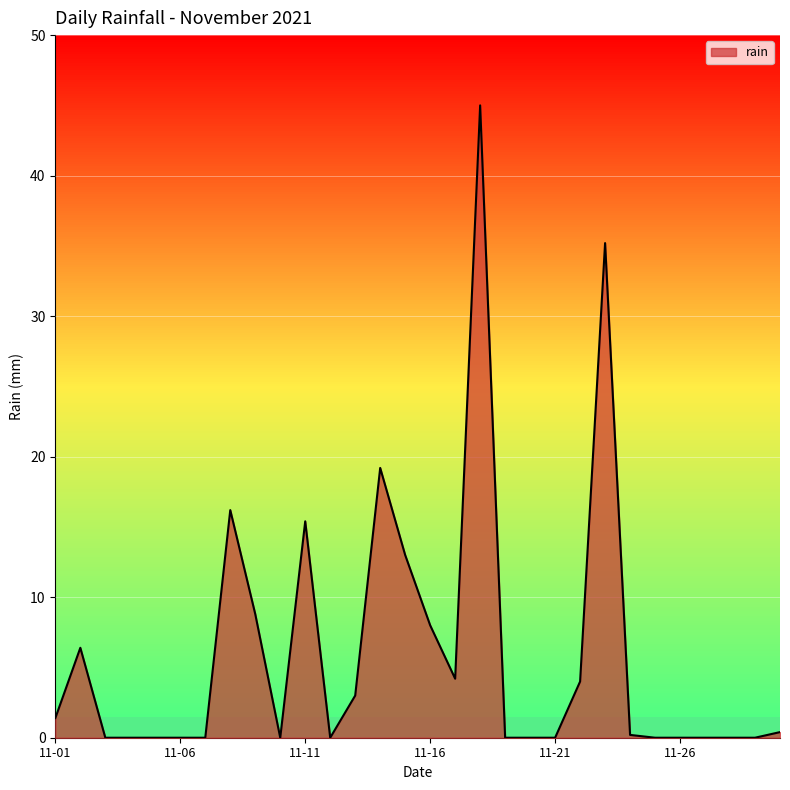

What is the maximum value shown in the chart?

45.0